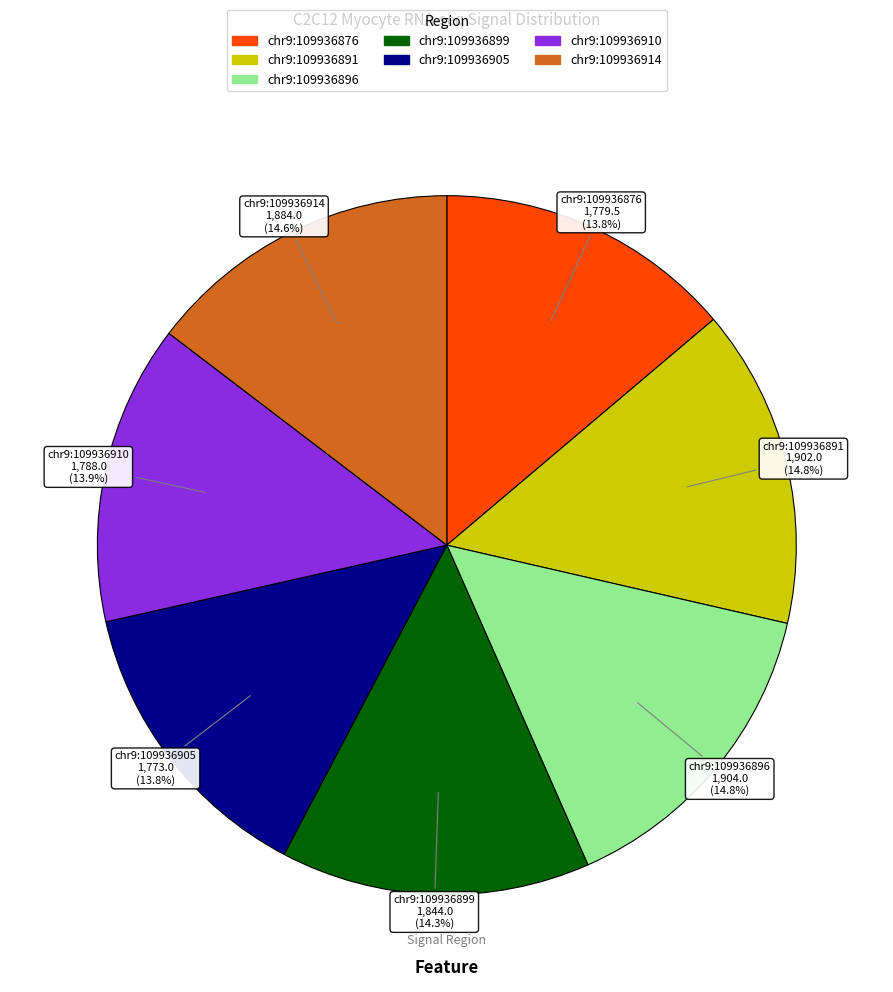

What is the ratio of the value at chr9:109936905 to the value at chr9:109936910?

1.0